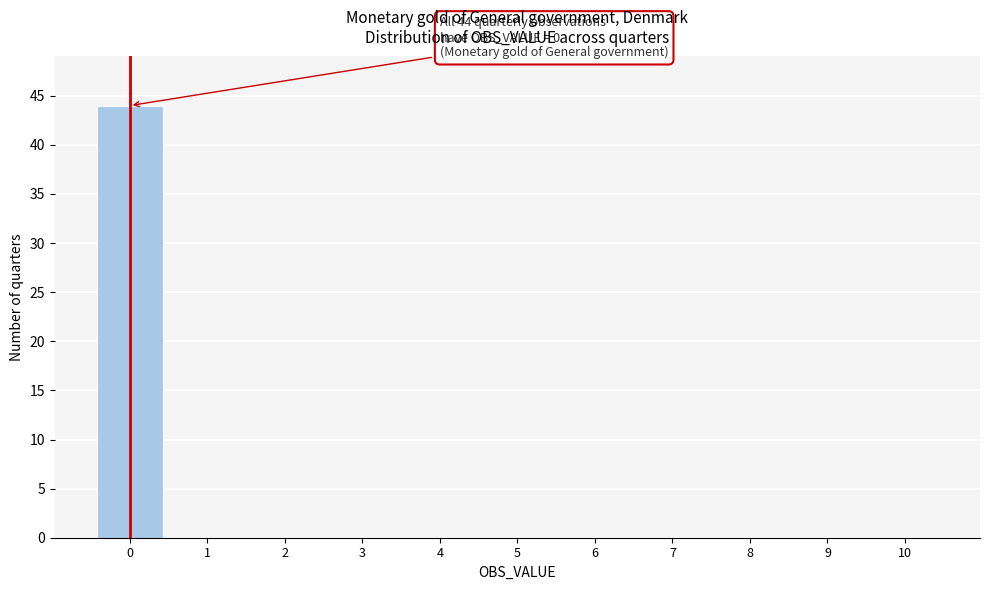

Over which range of the x-axis is the bar tallest?

-0.5 to 0.5